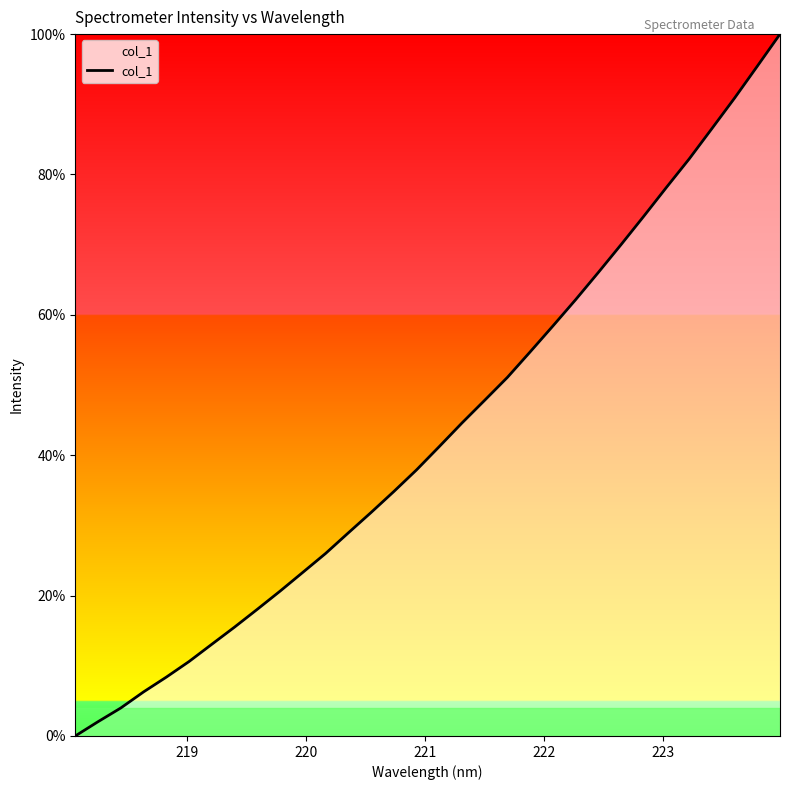

What is the greatest value displayed?

100.0